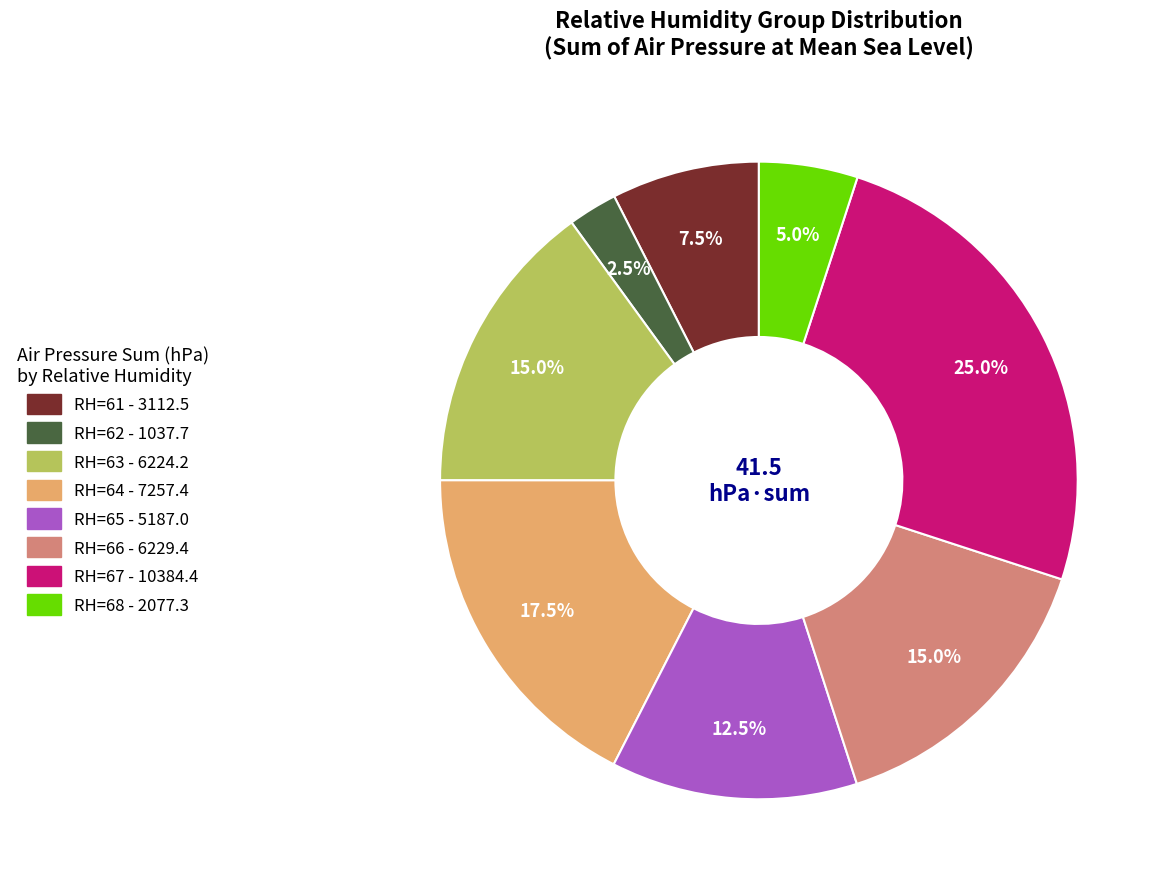

Is there any slice that represents more than half of the pie?

No